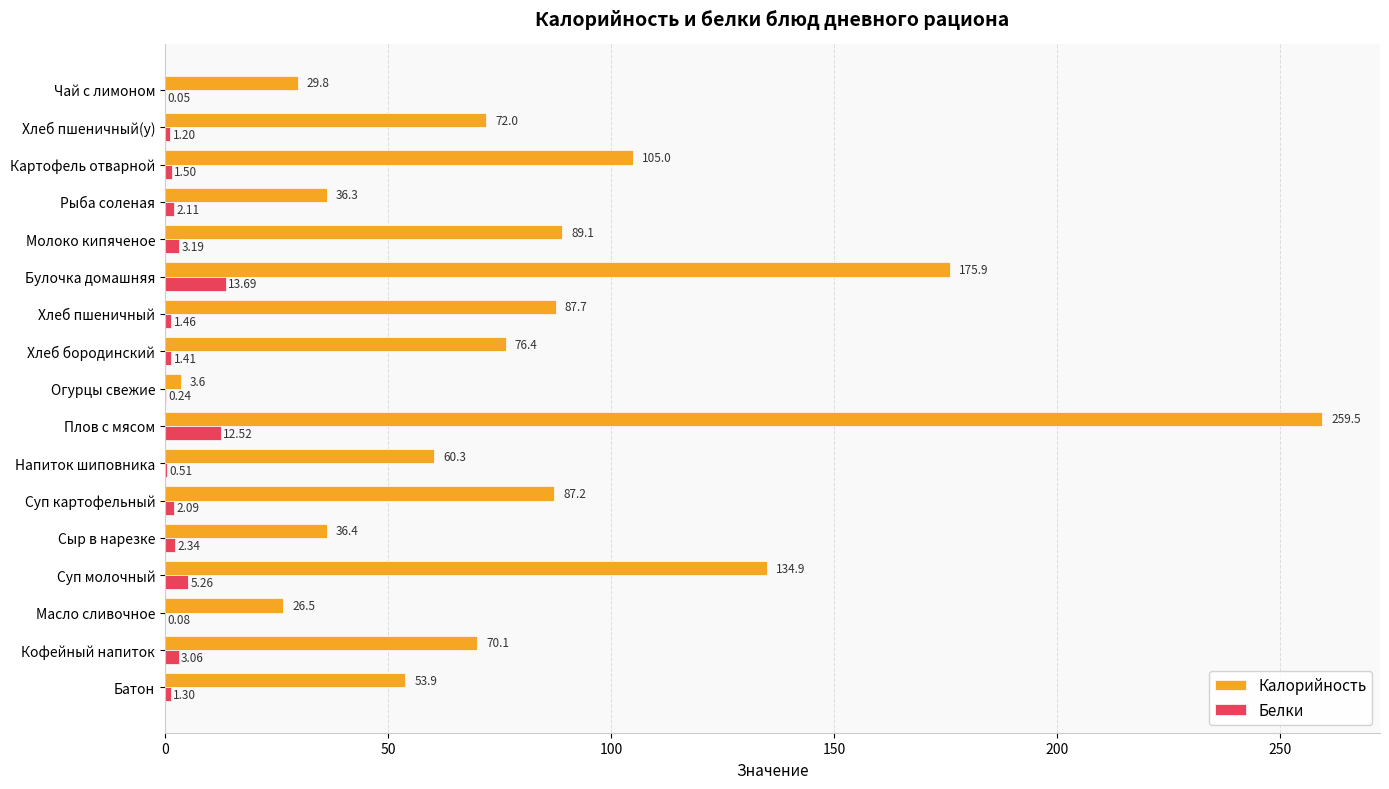

At which label is Белки closest to 6?

Суп молочный